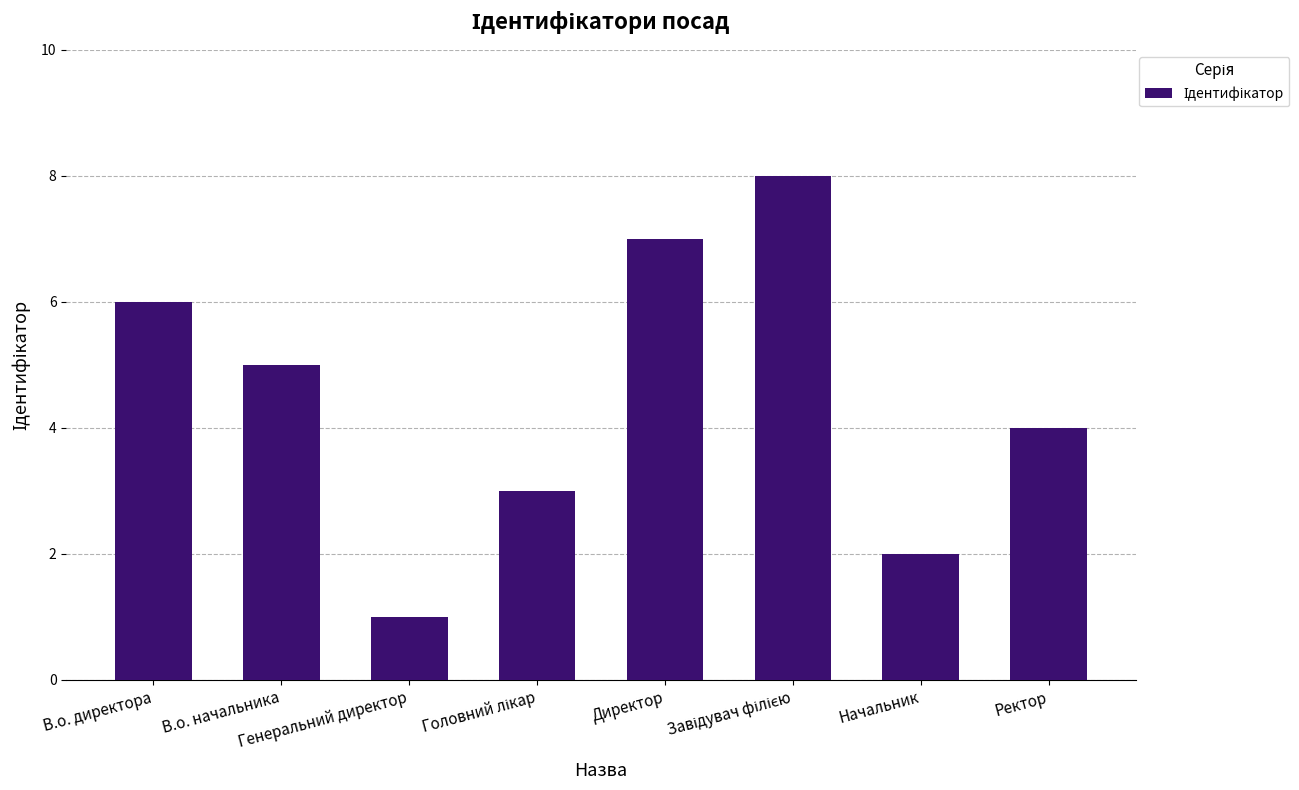

What is the change in value from В.о. директора to Генеральний директор?

-5